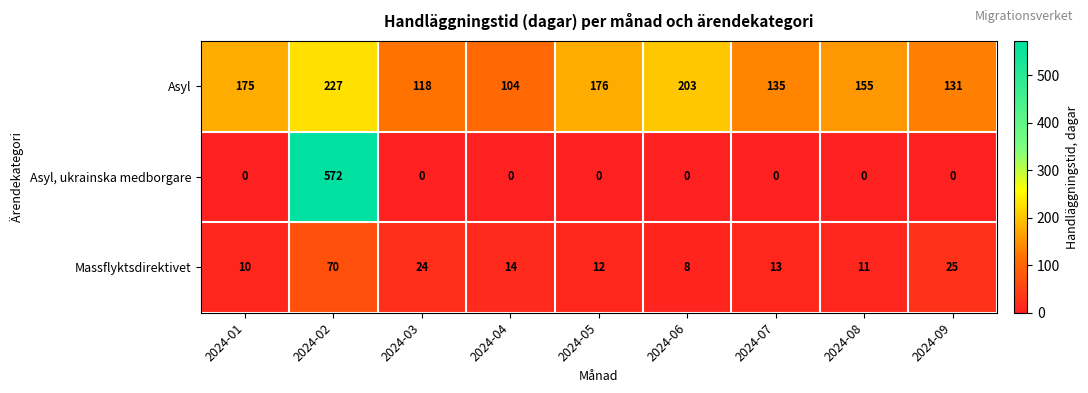

At 2024-09, list the series in order from largest to smallest.

Asyl, Massflyktsdirektivet, Asyl, ukrainska medborgare